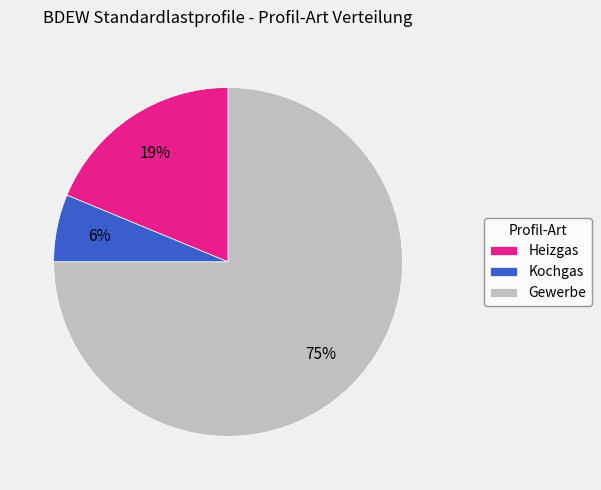

What percentage is the Heizgas slice, to the nearest percent?

19%